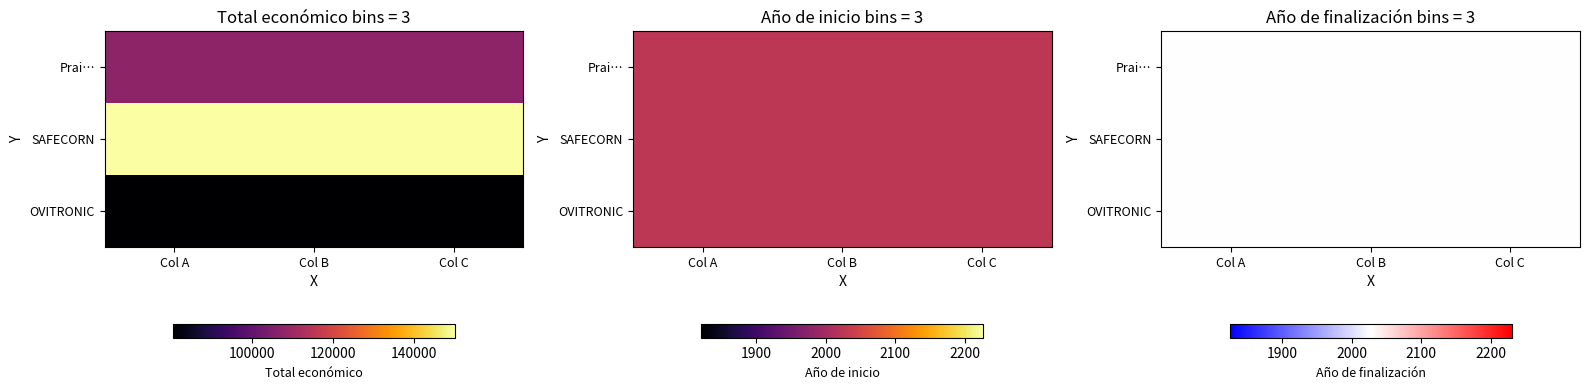

What is the average value of the Groupe opérationnel SAFECORN series?

51350